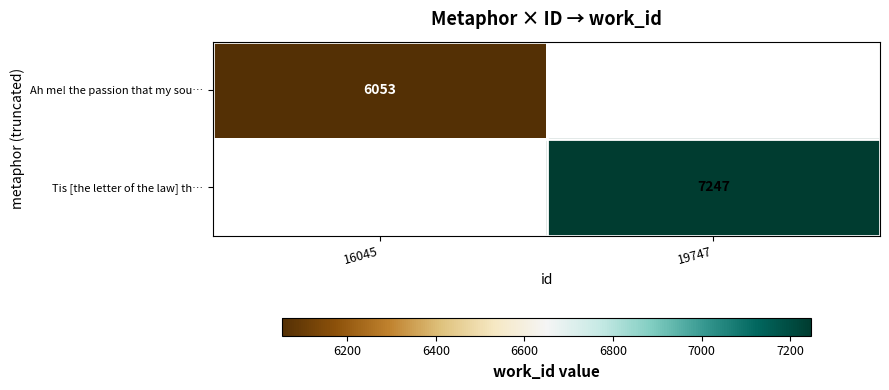

Read the Ah me! the passion that my sou… value at 16045.

6053.0